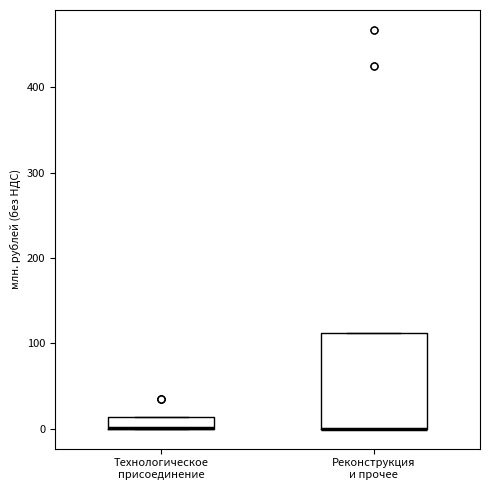

Where is the upper edge of the box for Реконструкция и прочее on the y-axis? The values are not printed on the chart, so give them approximately, as read against the axis.

110